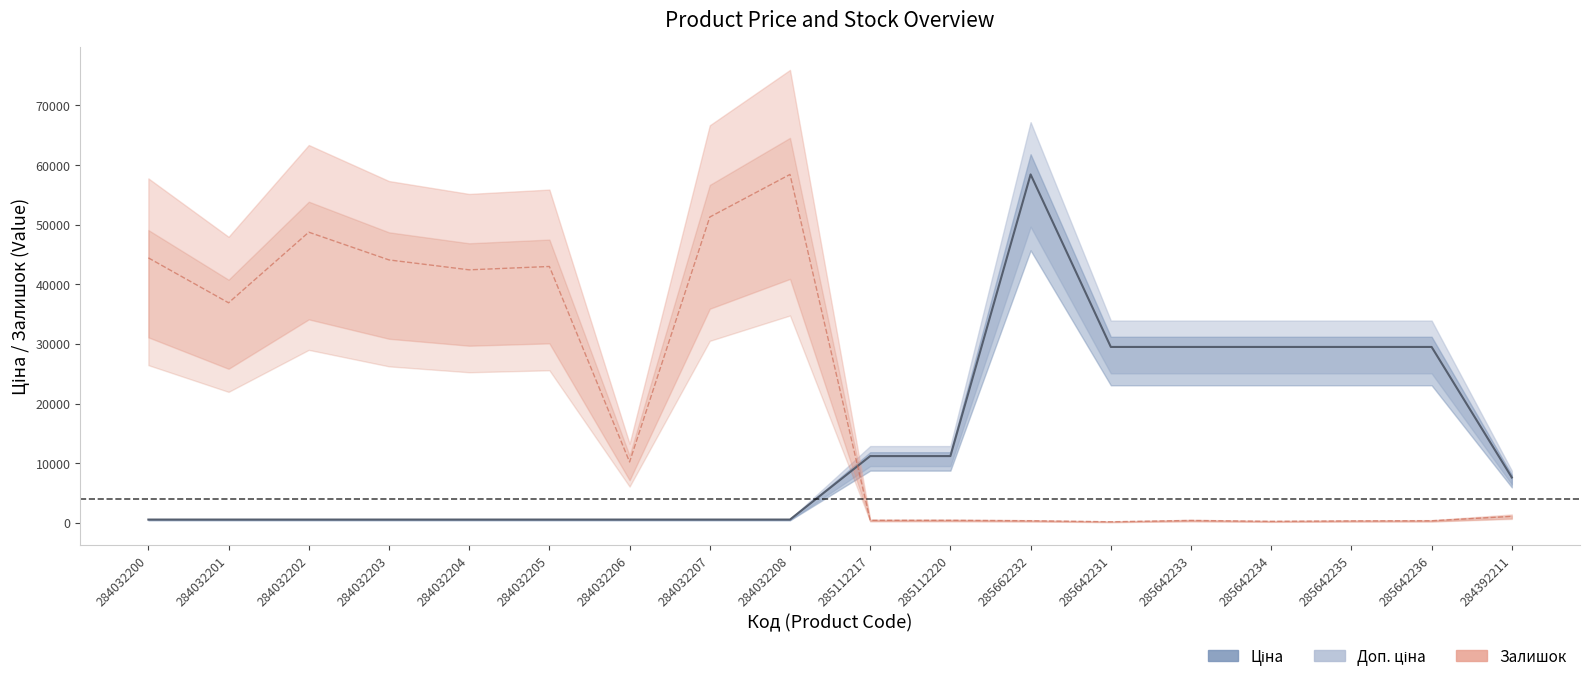

True or false: Залишок has a value of 10202.6 at 284032206.

True